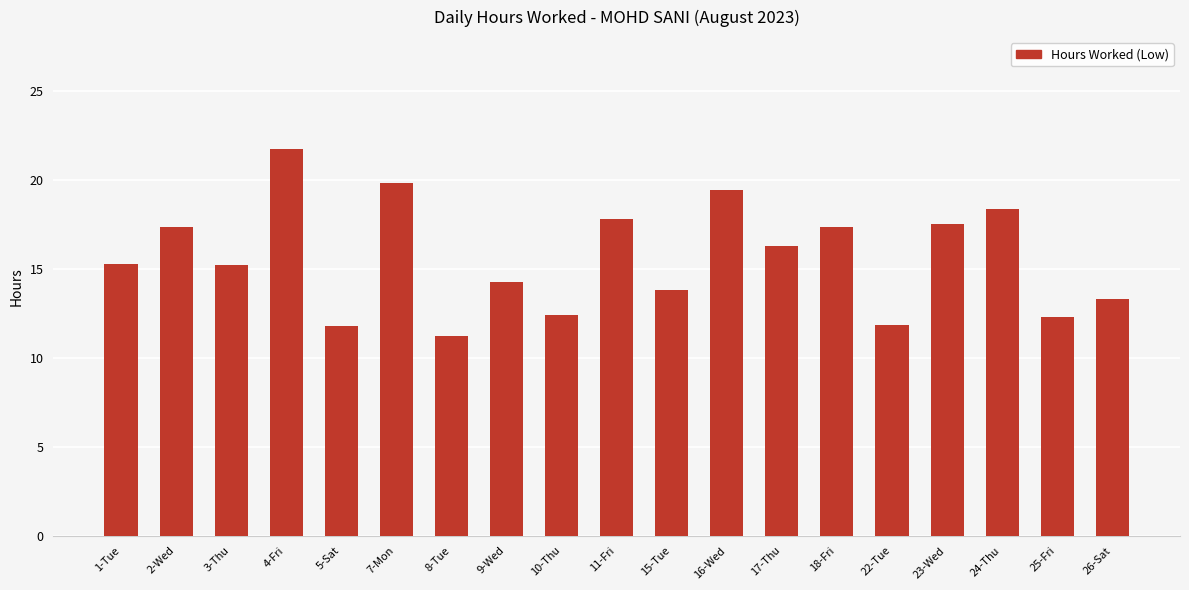

Between 4-Fri and 5-Sat, which is larger?

4-Fri